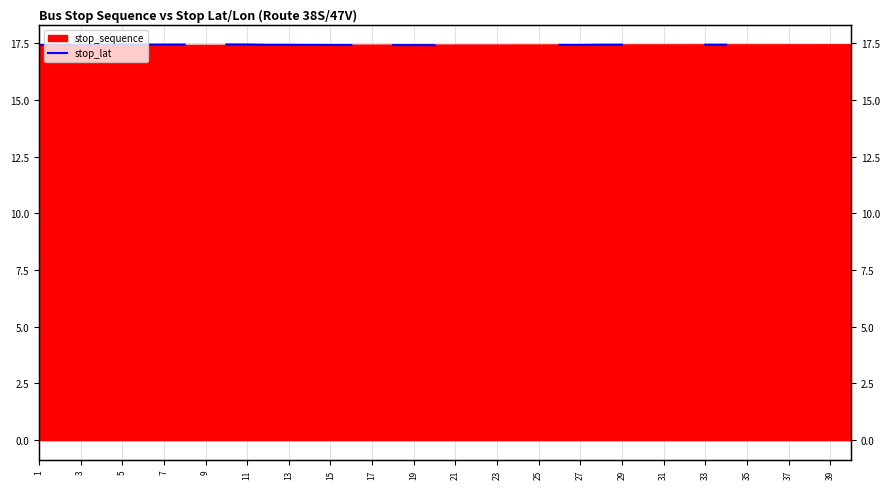

True or false: the data has more than 0 interior local peaks.

True